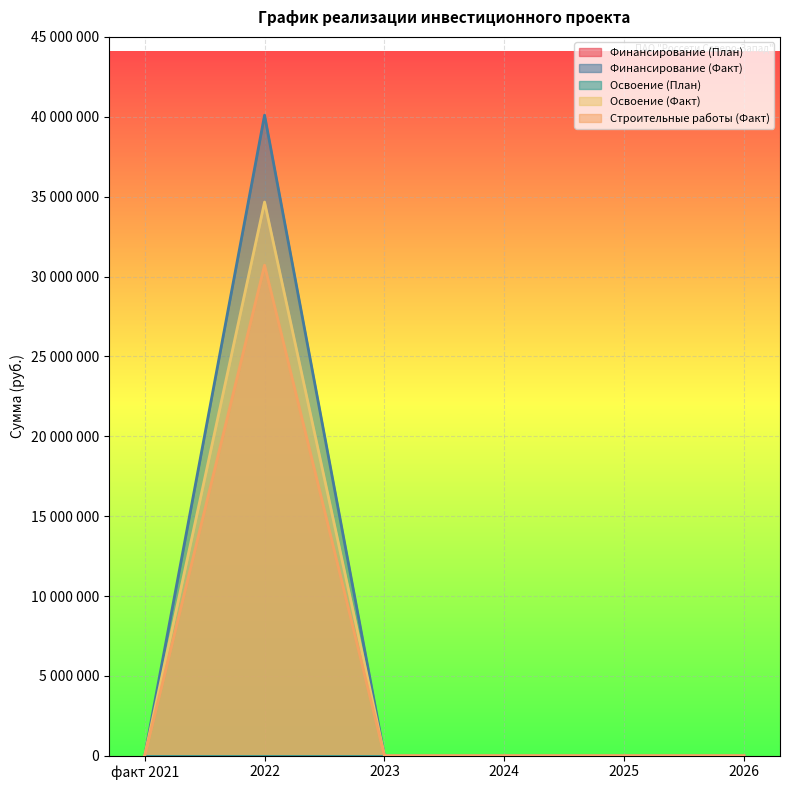

True or false: Освоение (Факт) has a value of 0 at 2024.

True